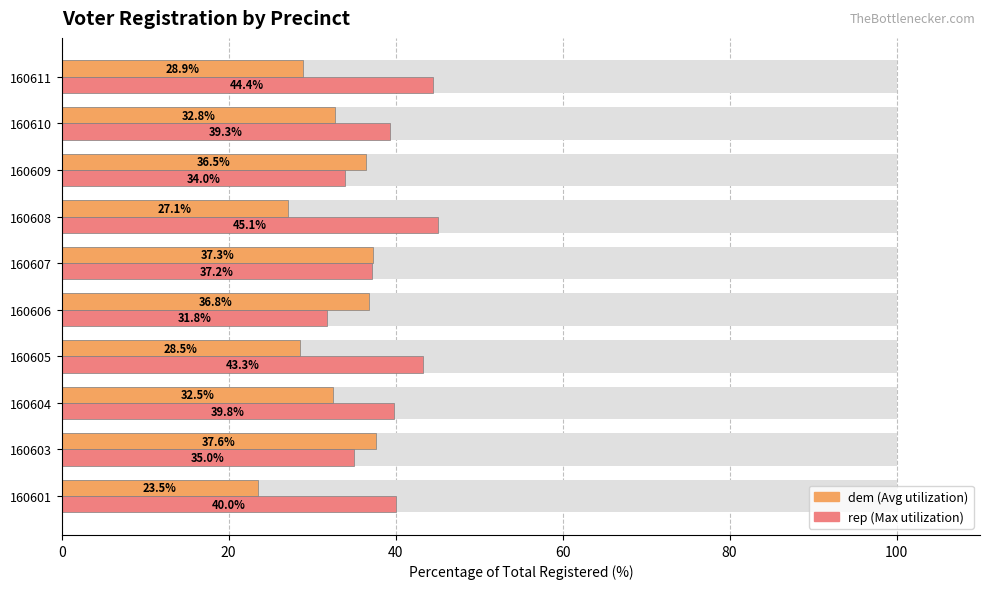

How many data points in rep are above 39?

6